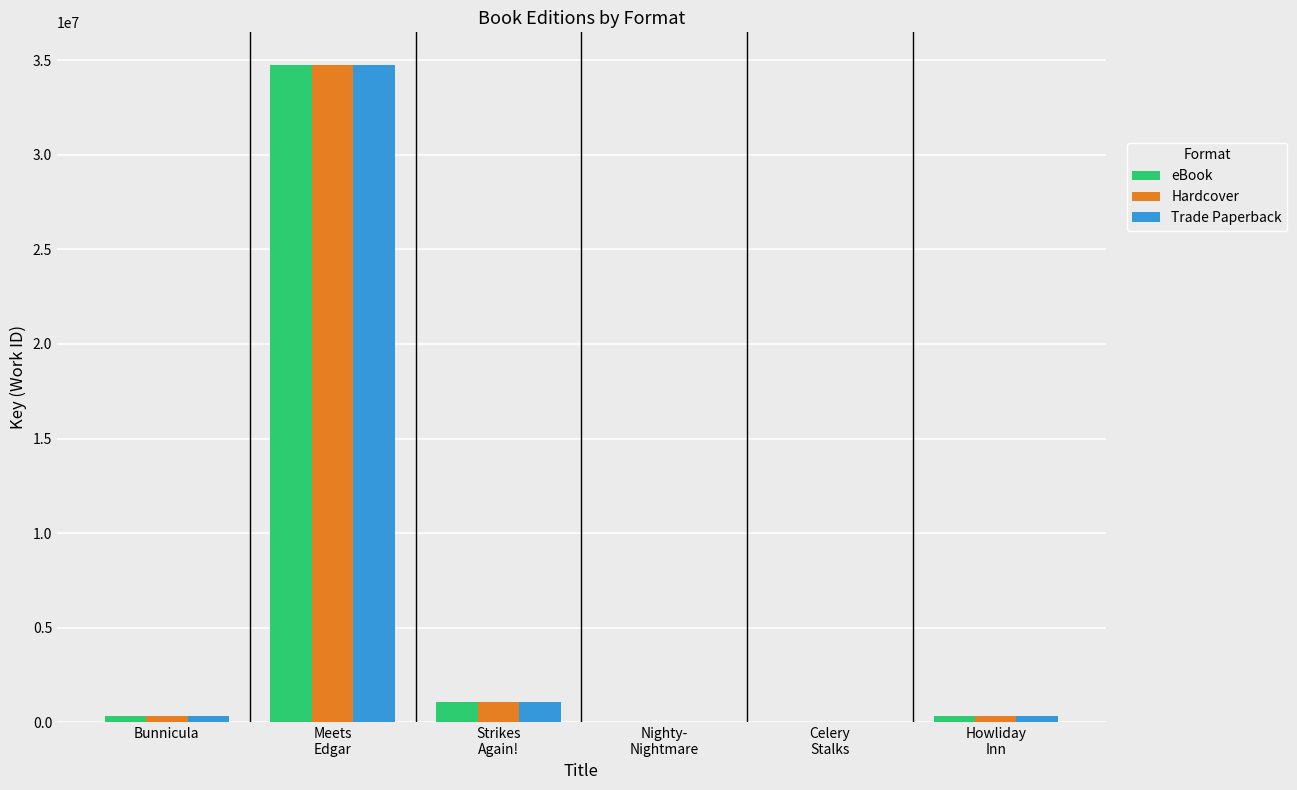

What is the sum of all Trade Paperback values?

36484256